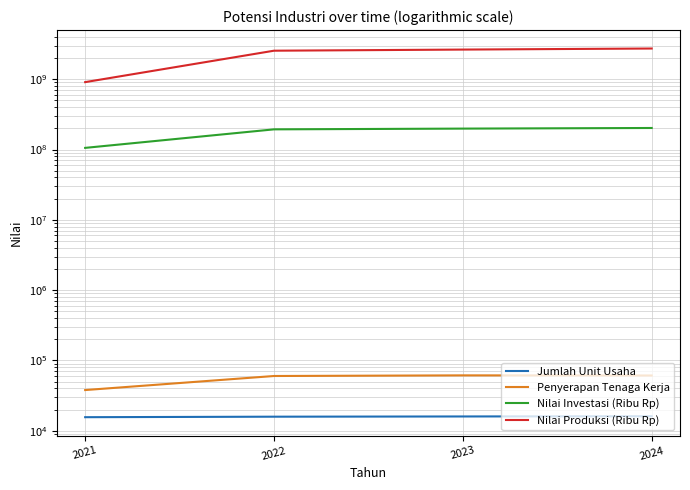

True or false: Penyerapan Tenaga Kerja and Jumlah Unit Usaha intersect in this chart.

False